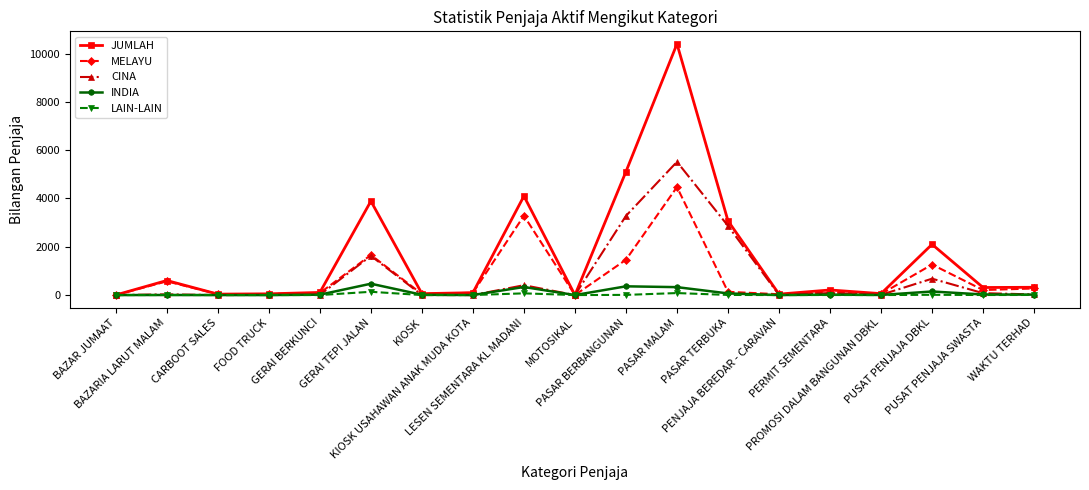

How many data points does each series have?

19